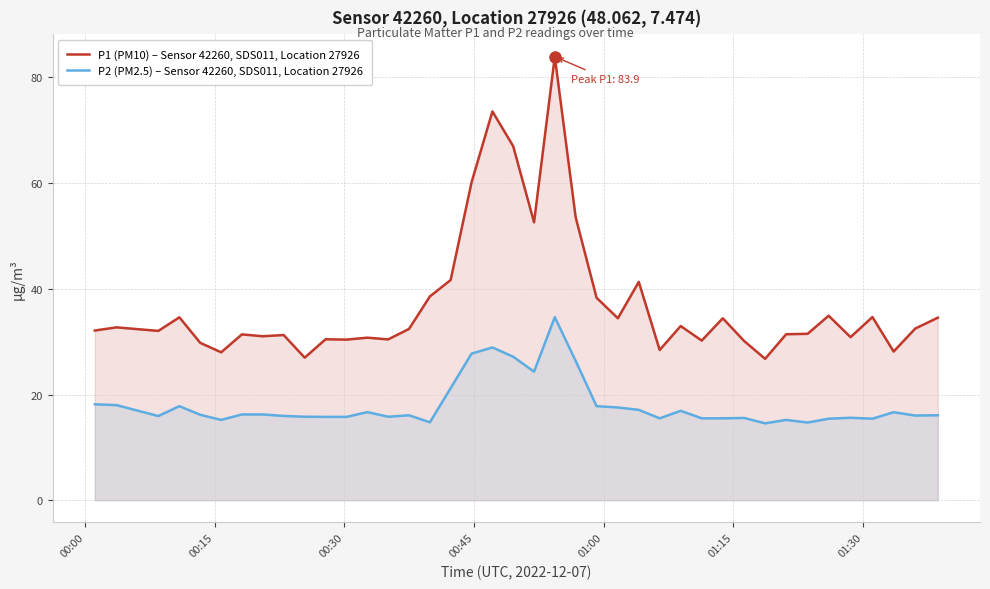

Rank the series by their maximum value, from lowest to highest.

P2 (PM2.5) – Sensor 42260, SDS011, Location 27926, P1 (PM10) – Sensor 42260, SDS011, Location 27926